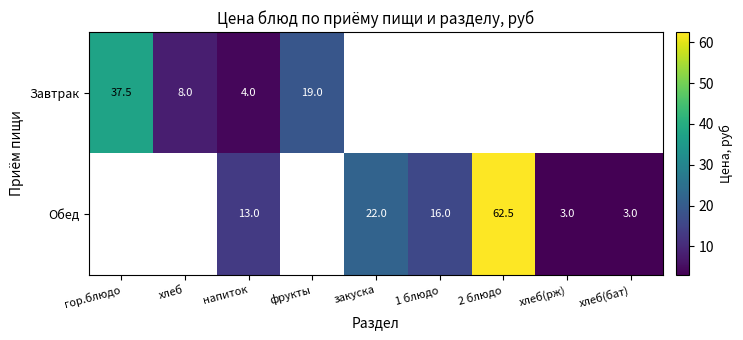

True or false: Завтрак has a value of 2.6 at напиток.

False